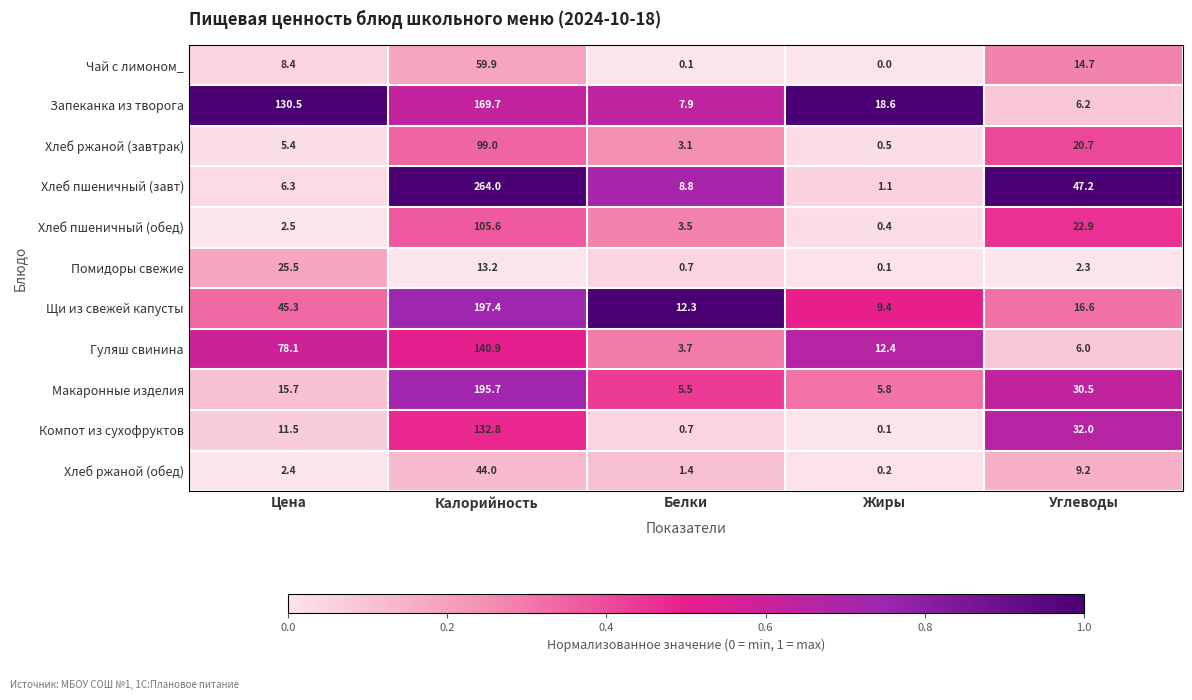

What is the difference between the second highest and minimum values in the Гуляш свинина series?

74.4